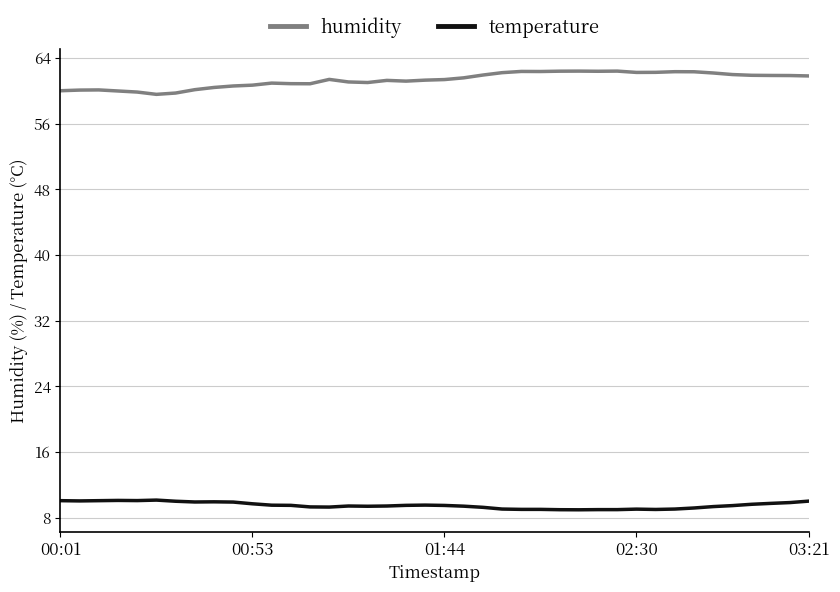

True or false: temperature and humidity intersect in this chart.

False